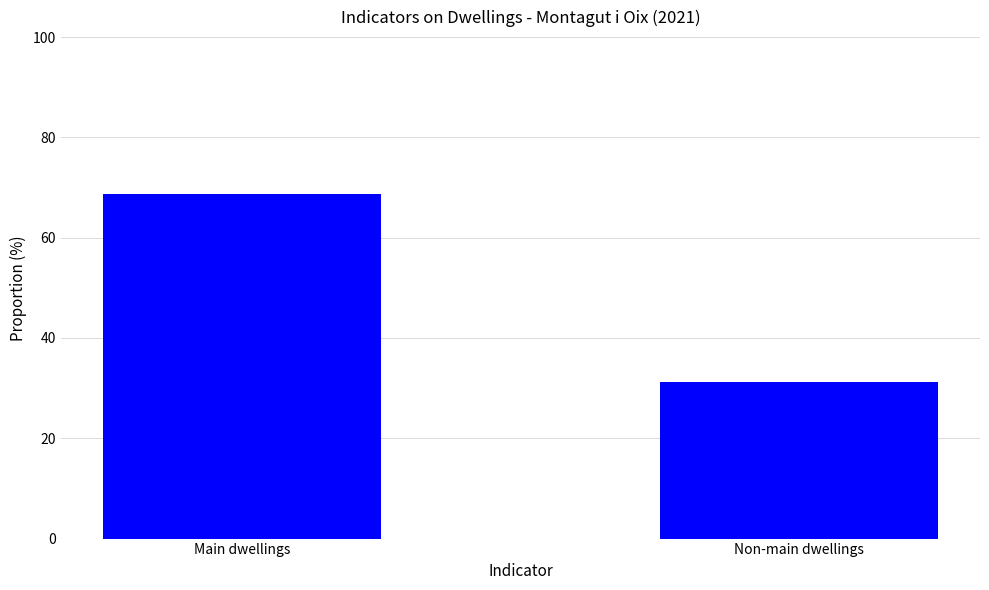

Reading left to right, list all the values displayed in this chart.

Main dwellings=68.7	Non-main dwellings=31.3